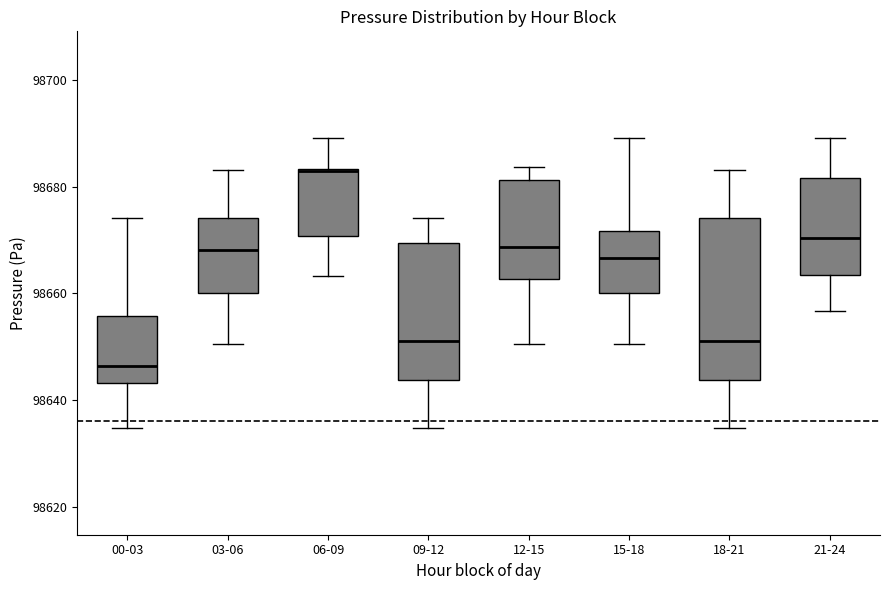

Where does the upper whisker of the box for 00-03 end on the y-axis? The values are not printed on the chart, so give them approximately, as read against the axis.

98674